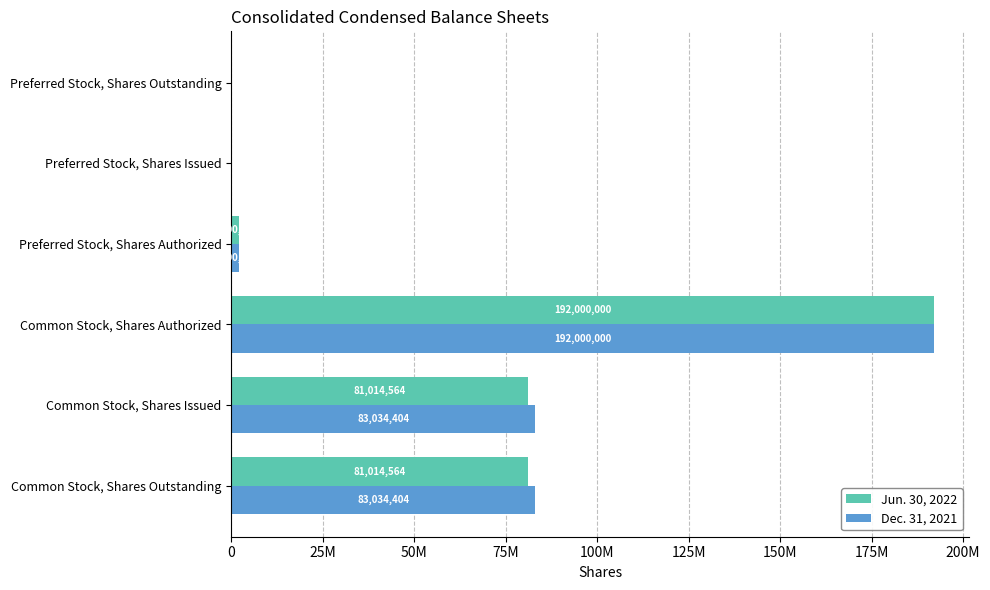

What is the value of the Jun. 30, 2022 bar at the 1st from the left?

81014564